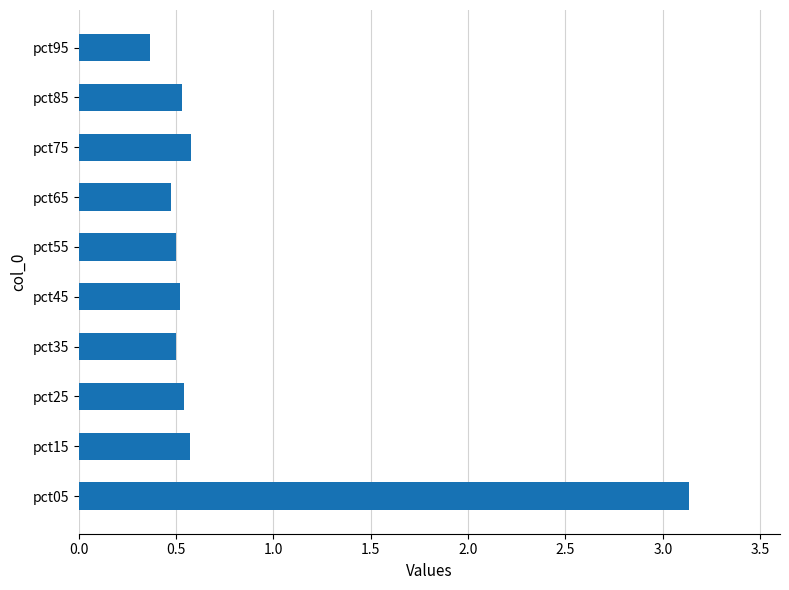

Which label corresponds to the smallest value in the chart?

pct95